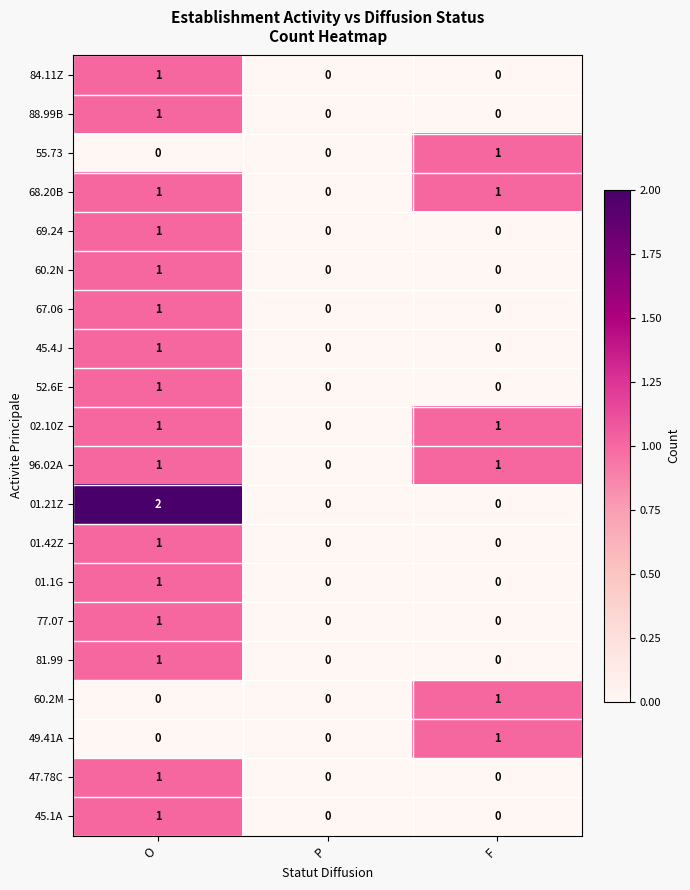

Count the 55.73 values in the range 0 to 1.

3